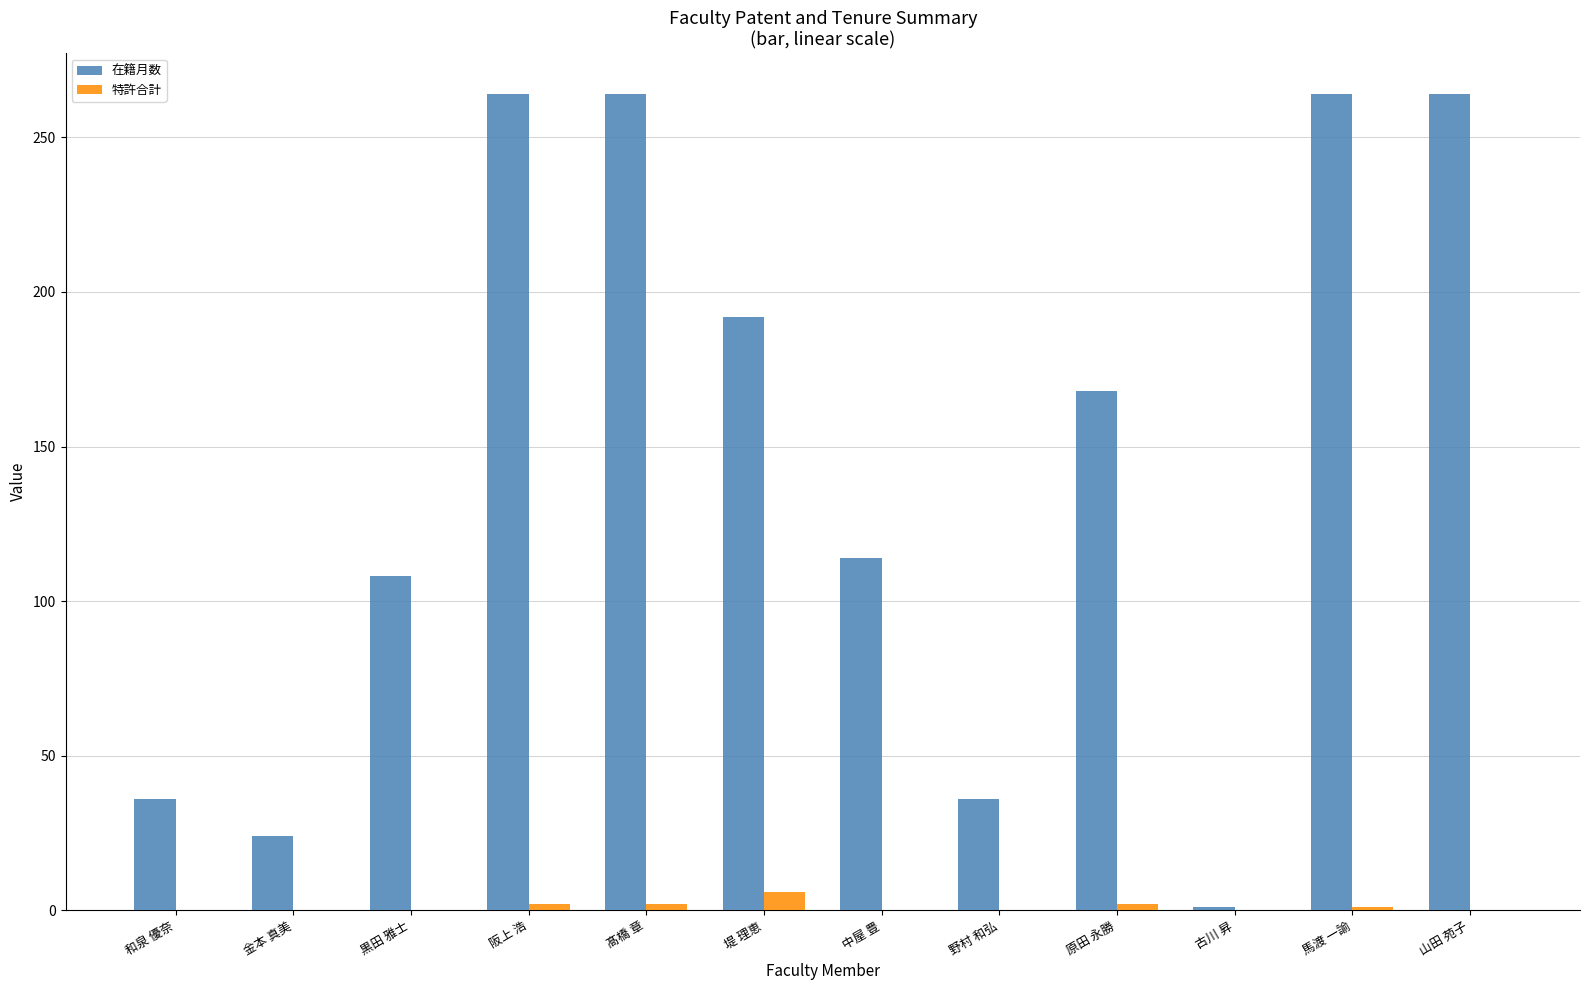

What is the average value of the 在籍月数 series?

145